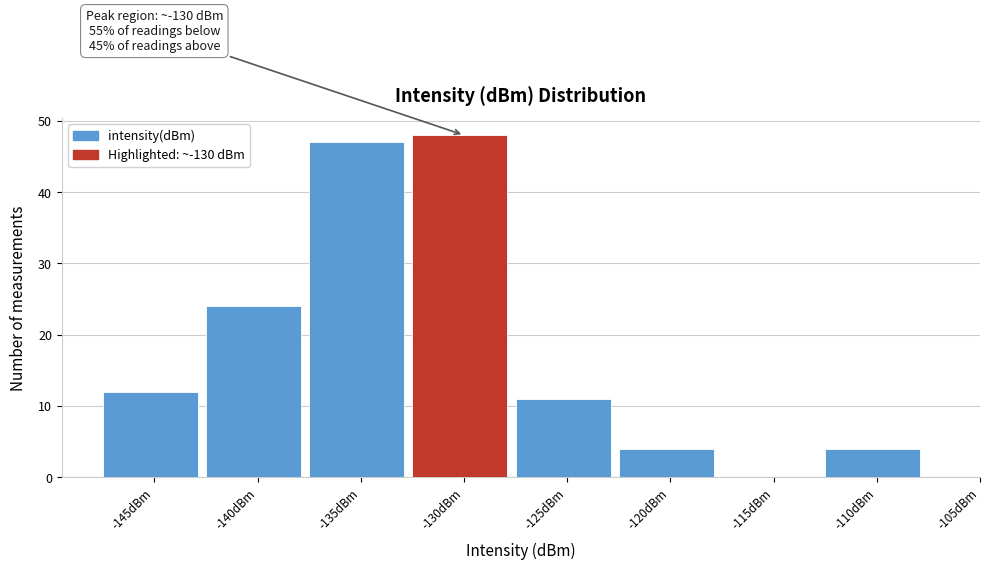

Reading right to left, transcribe all the data shown in this chart.

-110dBm=4	-115dBm=0	-120dBm=4	-125dBm=11	-130dBm=48	-135dBm=47	-140dBm=24	-145dBm=12